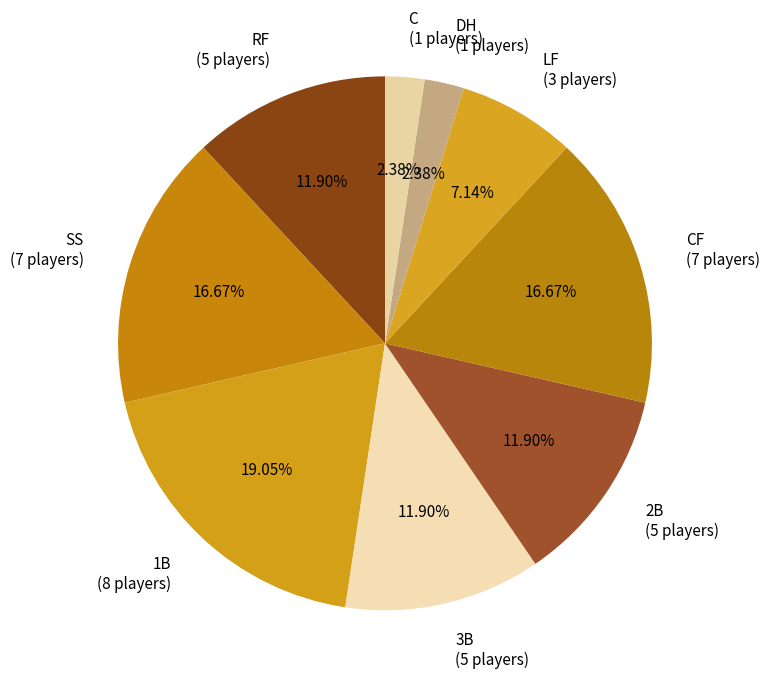

Is there a majority slice in this chart?

No